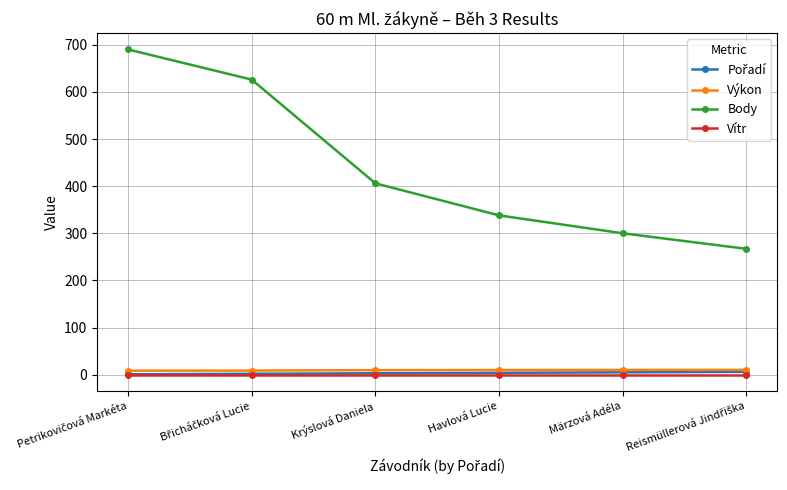

Which series has the largest total across all categories?

Body